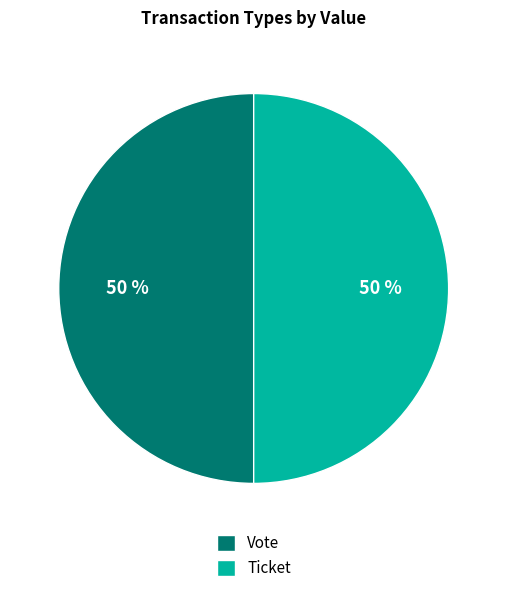

How many slices are in this pie chart?

2